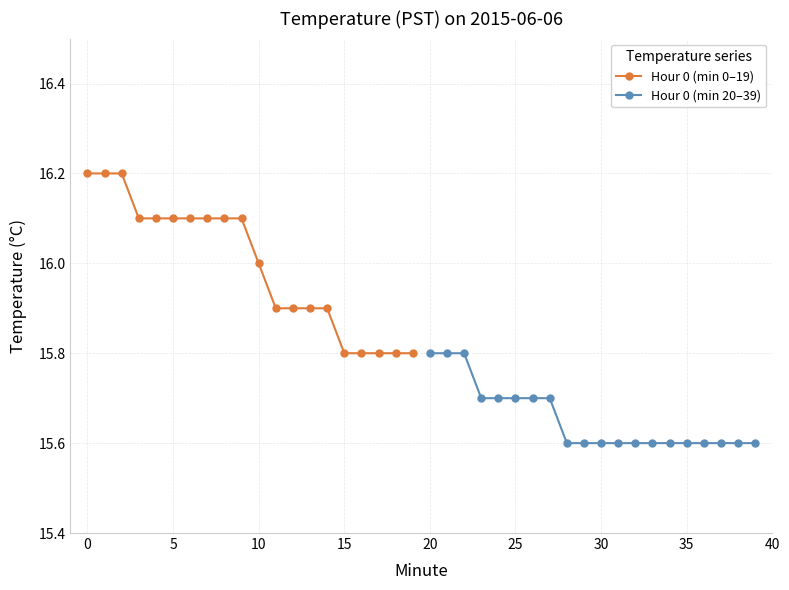

The value of Hour 0 (min 0–19) at 10 is 16.0. True or false?

True